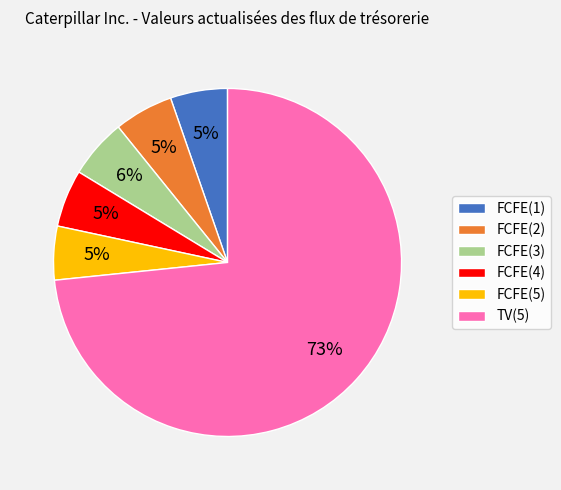

To the nearest percent, what portion does FCFE(2) represent?

5%